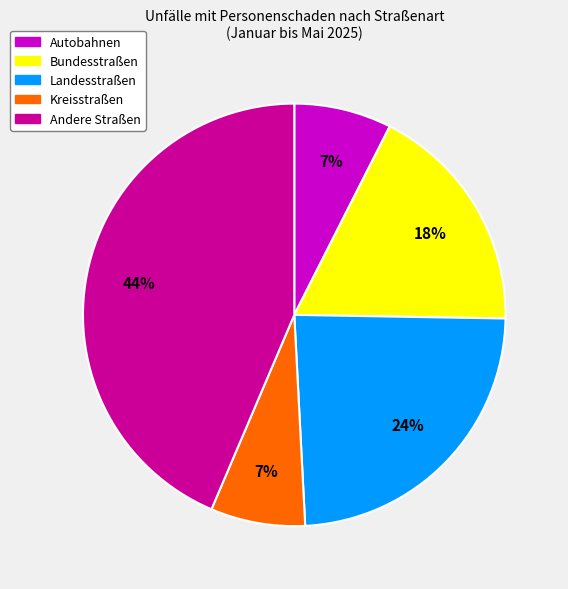

The Landesstraßen slice represents 24% of the pie. True or false?

True